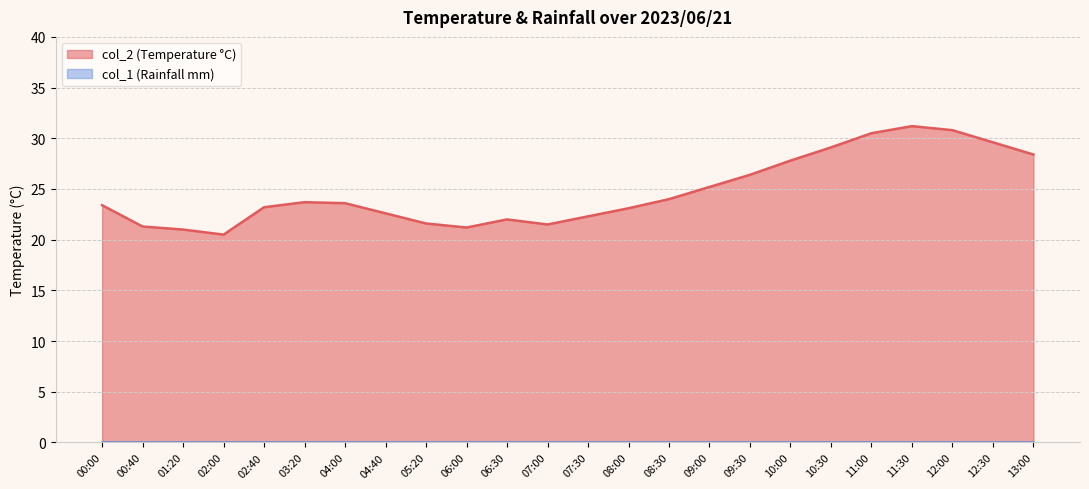

Reading left to right, extract all data points from this chart.

23.4	21.3	21.0	20.5	23.2	23.7	23.6	22.6	21.6	21.2	22.0	21.5	22.3	23.1	24.0	25.2	26.4	27.8	29.1	30.5	31.2	30.8	29.6	28.4